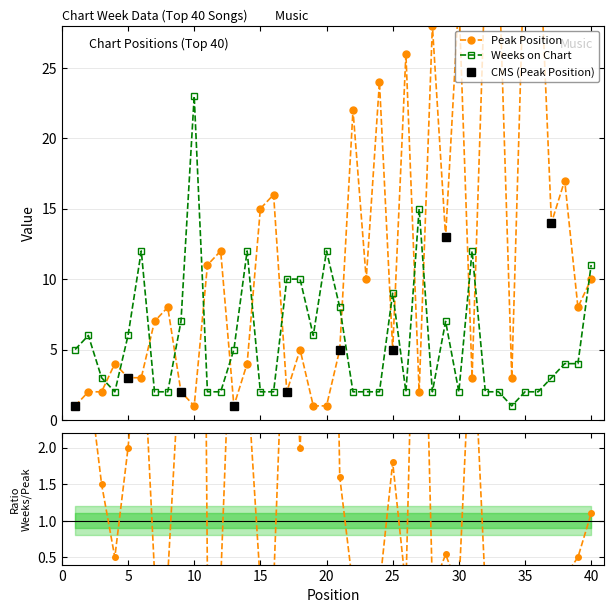

Between 6 and 29, which series saw the biggest shift?

Peak Position